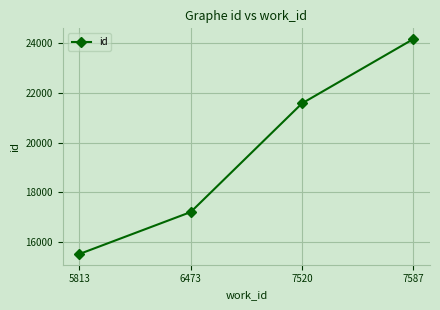

Between 7587 and 5813, which is larger?

7587